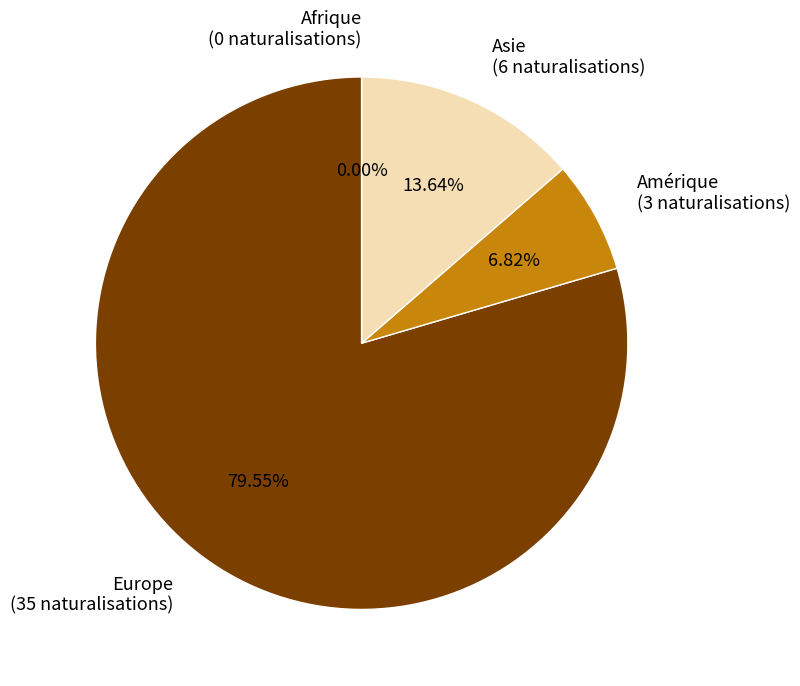

The Asie slice represents 14% of the pie. True or false?

True